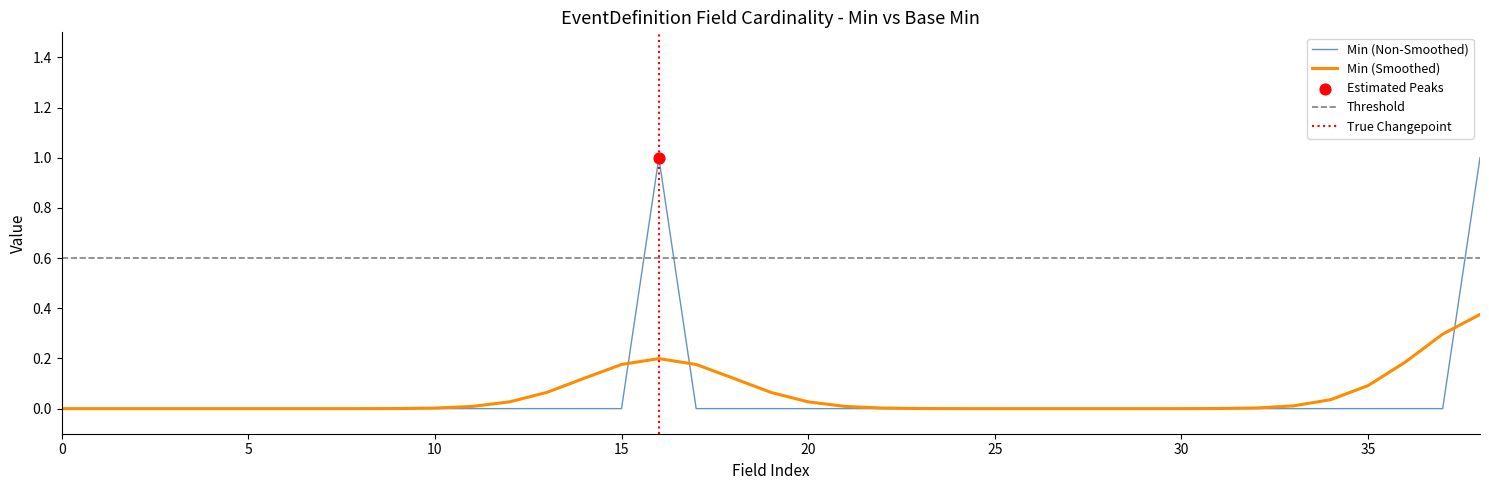

What is the highest value of the Min (Non-Smoothed) series?

1.0